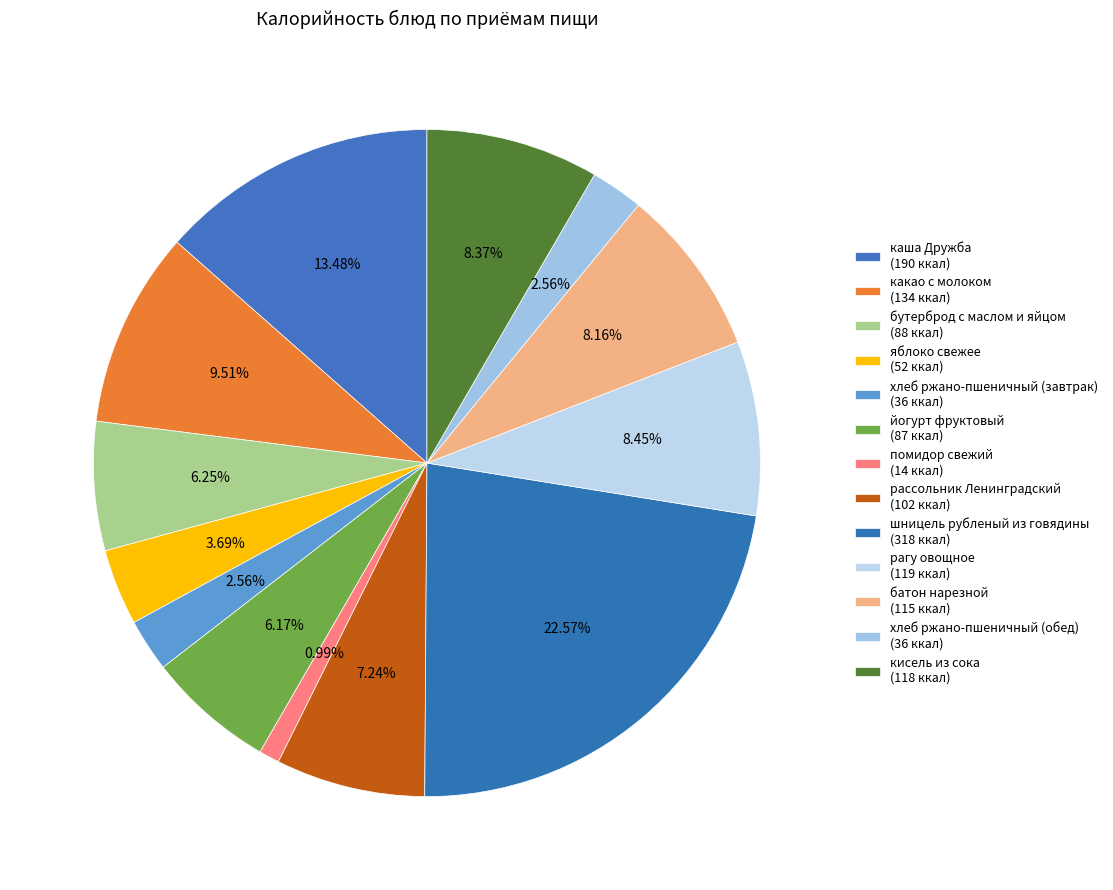

Is there a majority slice in this chart?

No